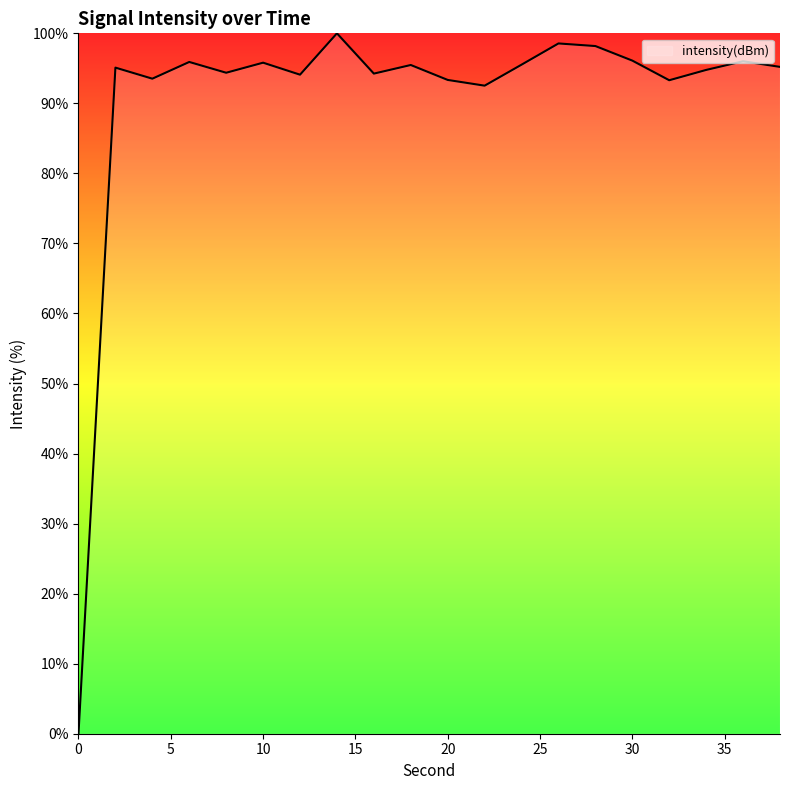

Is this an area chart (filled region under the line)?

Yes